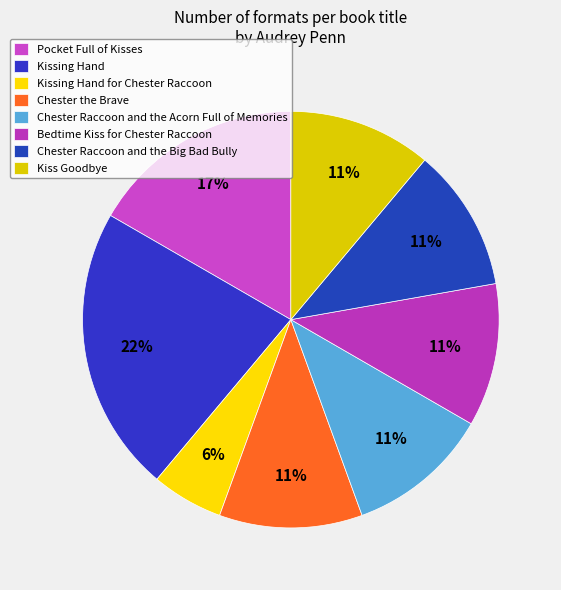

To the nearest percent, what is the combined percentage of Chester Raccoon and the Acorn Full of Memories and Chester Raccoon and the Big Bad Bully?

22%